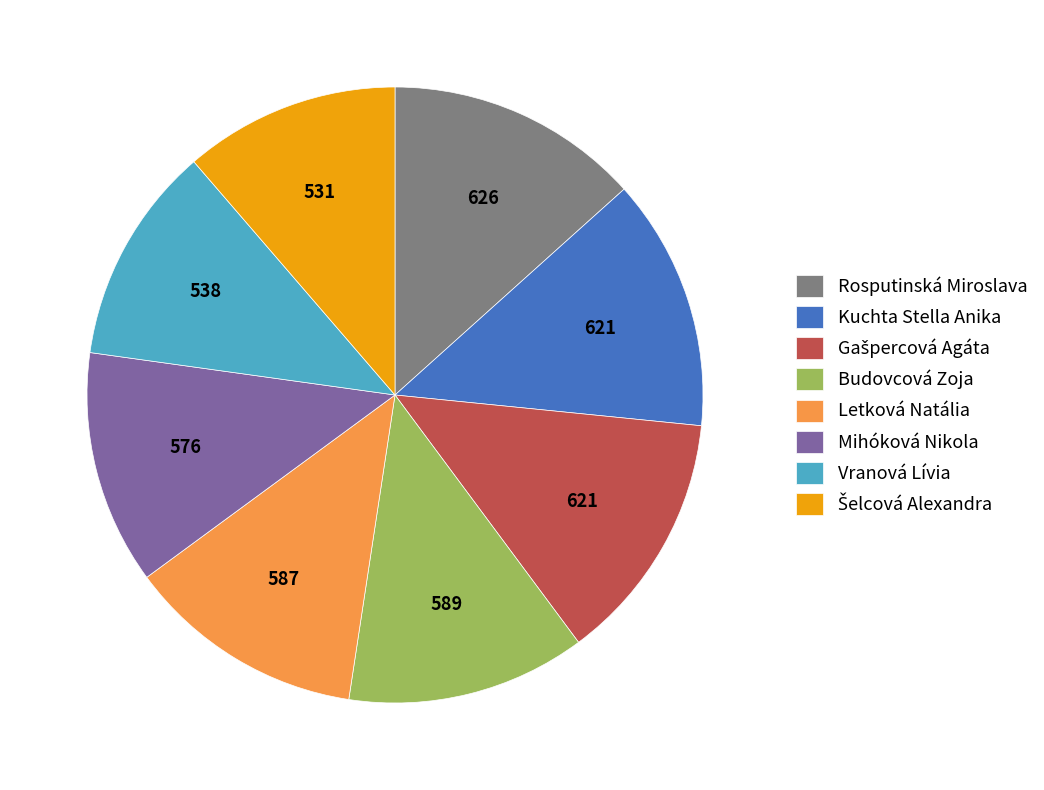

Which has a higher value, Kuchta Stella Anika or Mihóková Nikola?

Kuchta Stella Anika